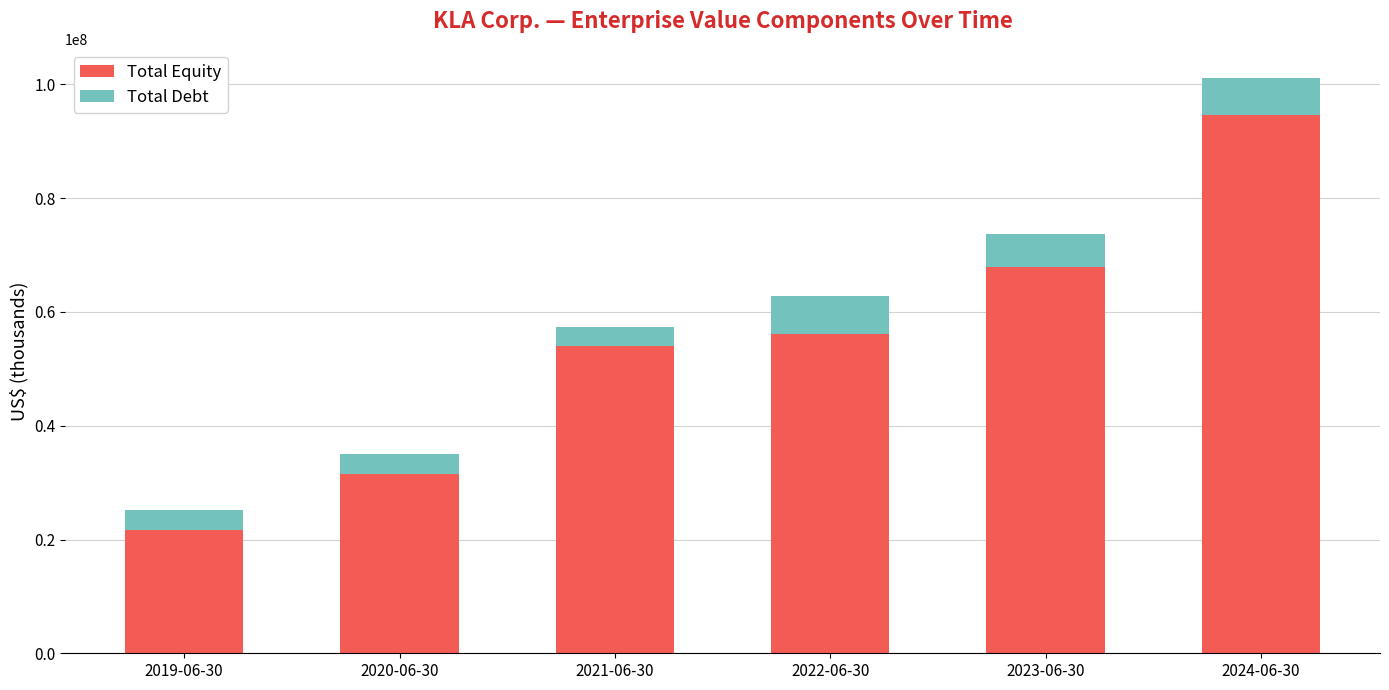

What is the maximum value for Total Equity?

94565314